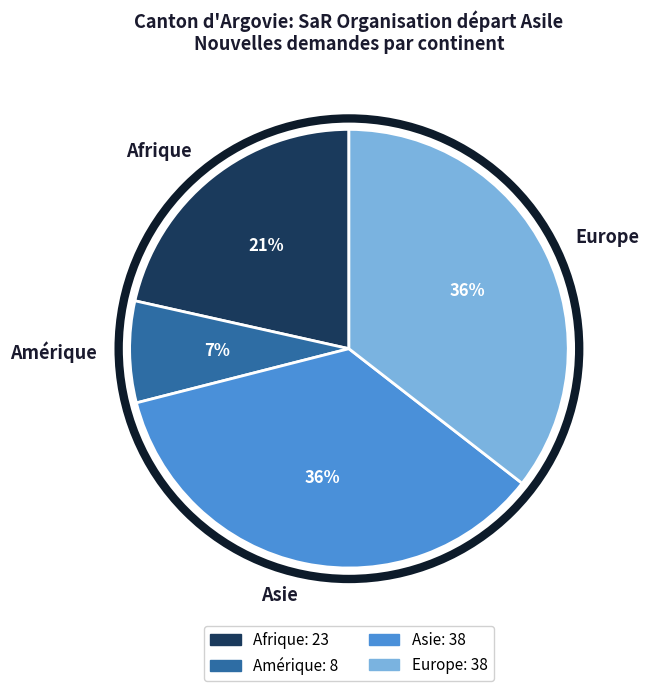

How many slices are in this pie chart?

4